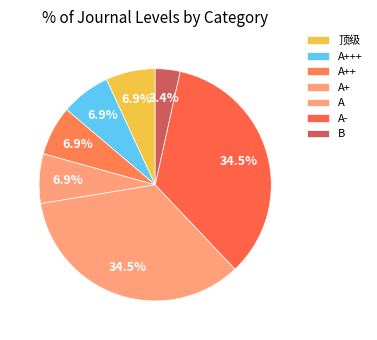

How many slices are in this pie chart?

7